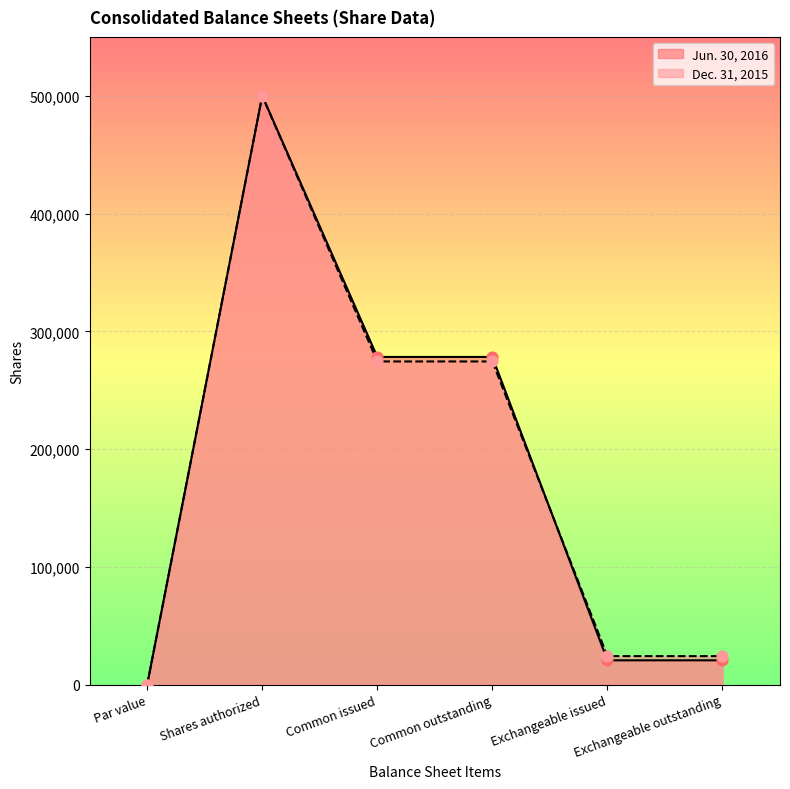

Which series has the largest total across all categories?

Jun. 30, 2016